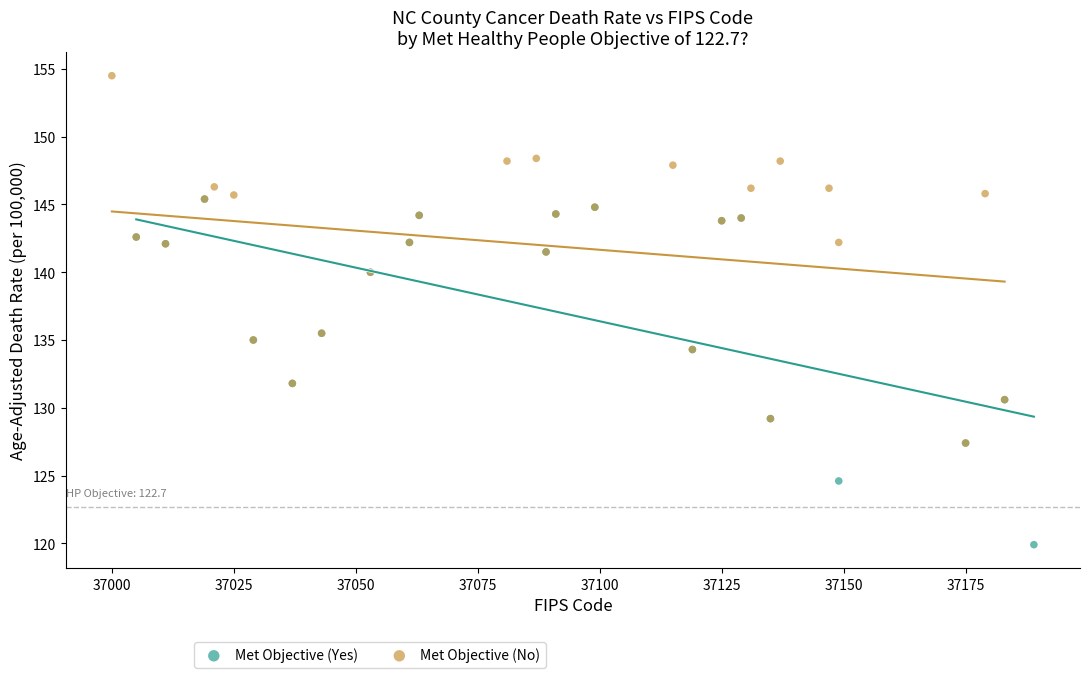

Which series contains the lowest Y value?

Met Objective (Yes)